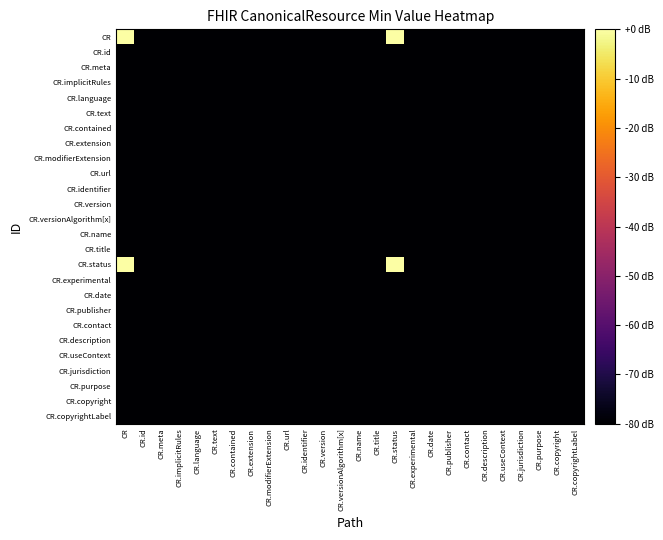

Between CR.contained and CR.title, which is larger?

CR.contained